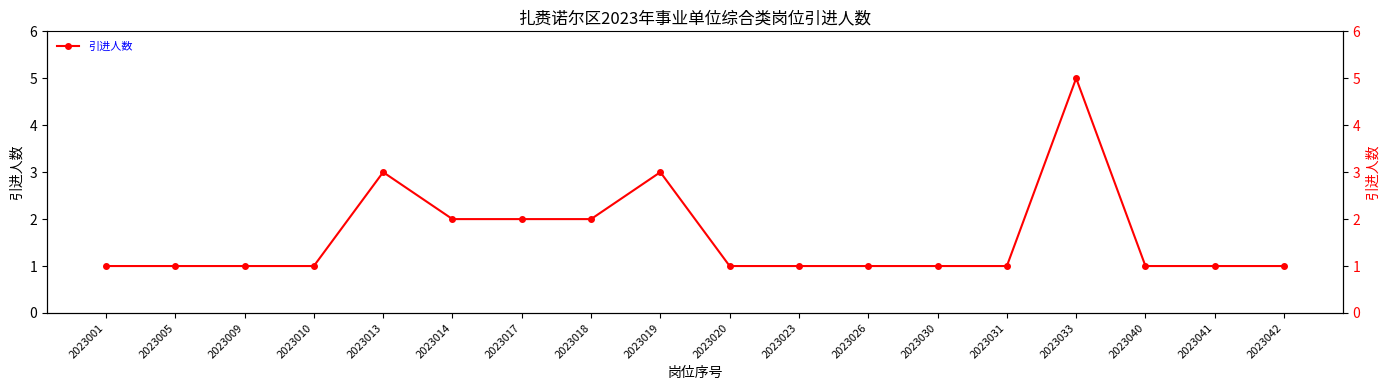

Reading right to left, what are all the values shown in this chart?

1	1	1	5	1	1	1	1	1	3	2	2	2	3	1	1	1	1